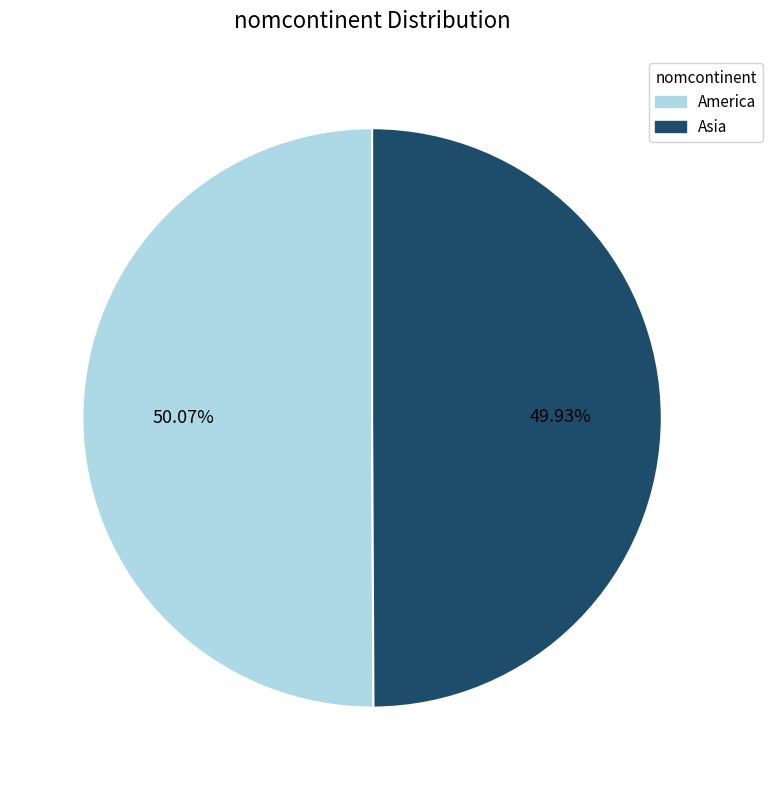

Is there any slice that represents more than half of the pie?

Yes